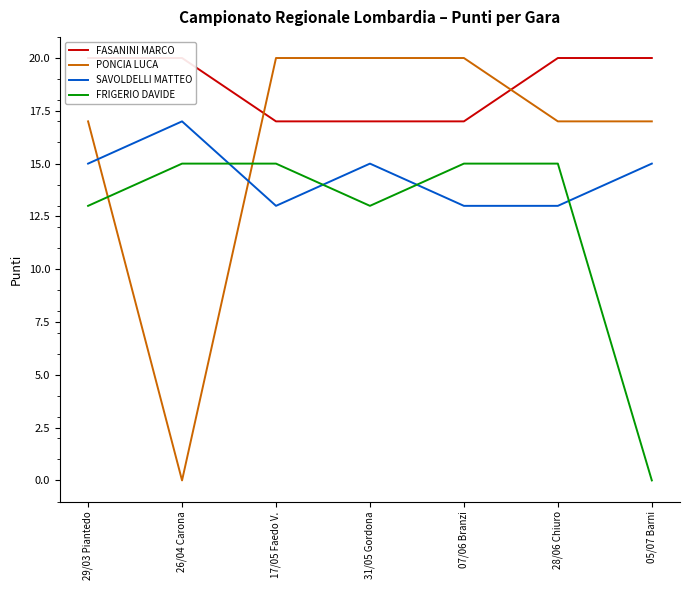

Which series ends up on top after the final intersection of SAVOLDELLI MATTEO and PONCIA LUCA?

PONCIA LUCA